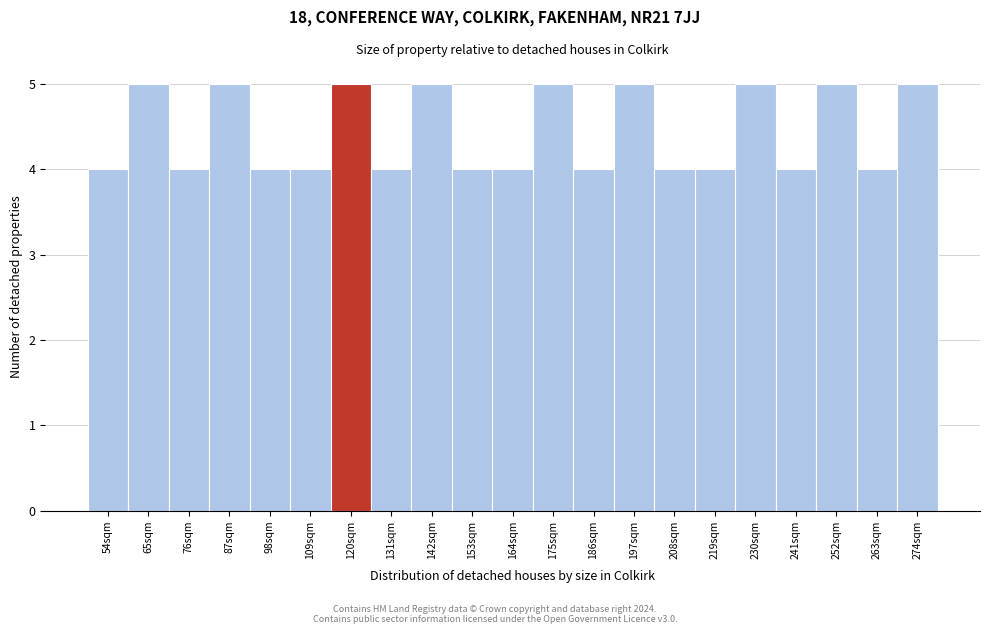

Reading left to right, transcribe all the data shown in this chart.

4	5	4	5	4	4	5	4	5	4	4	5	4	5	4	4	5	4	5	4	5